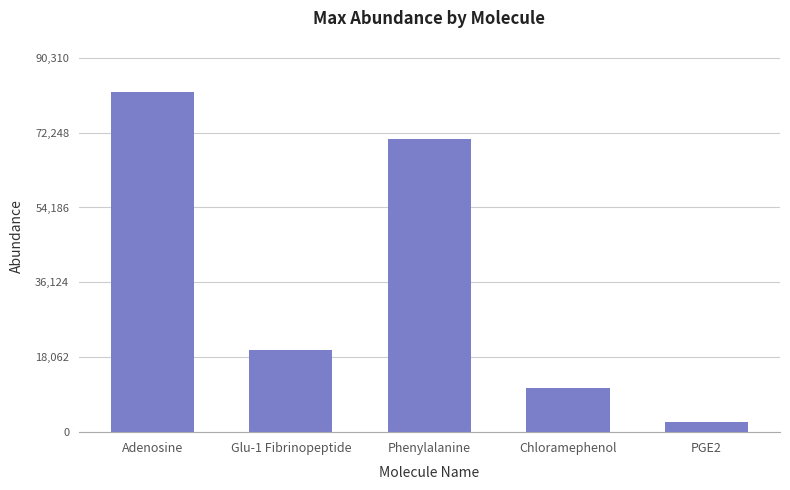

Which has a higher value, Adenosine or Glu-1 Fibrinopeptide?

Adenosine